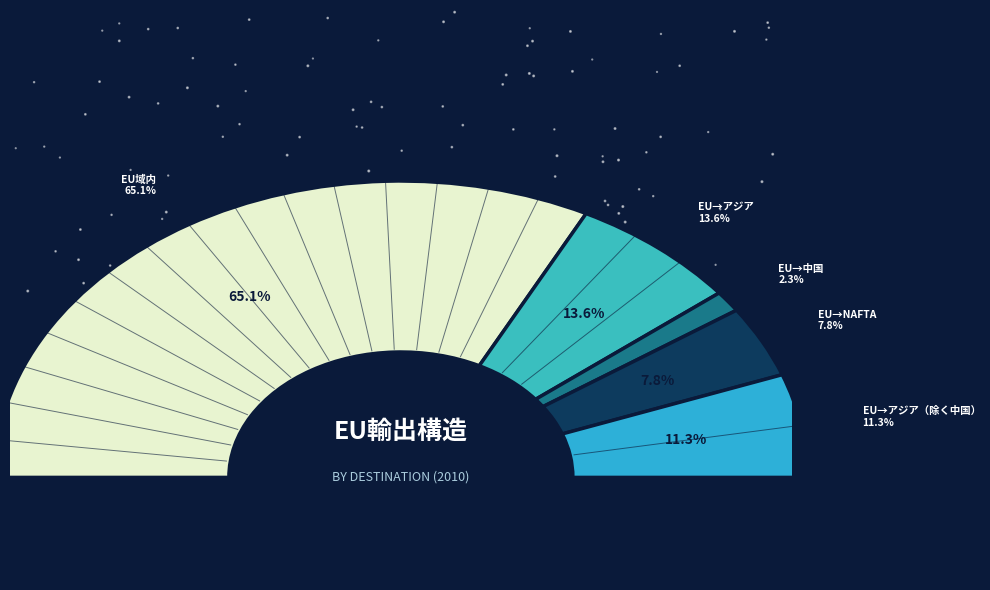

What percentage do EU→アジア and EU→アジア（除く中国） together represent?

24.8%